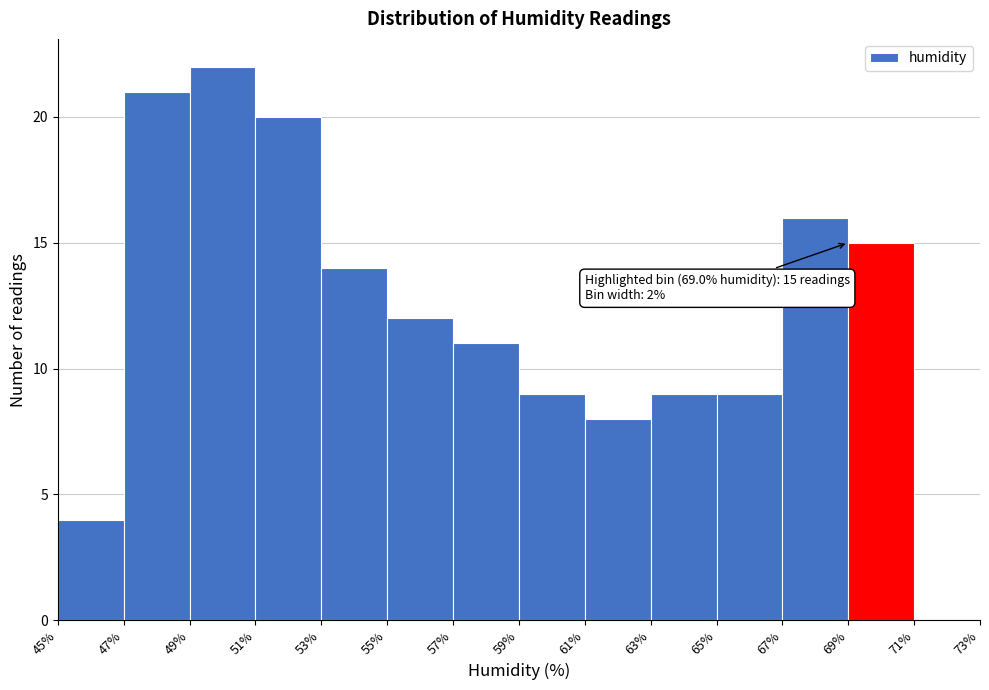

Which range on the x-axis has the tallest bar?

49% to 51%